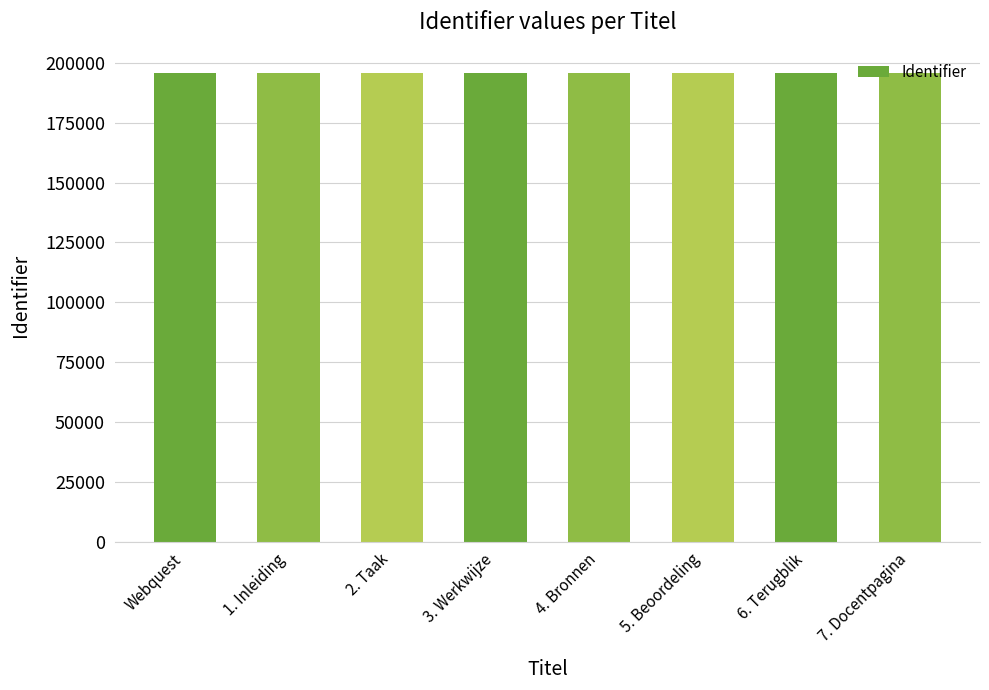

What is the difference between the maximum and minimum values?

8